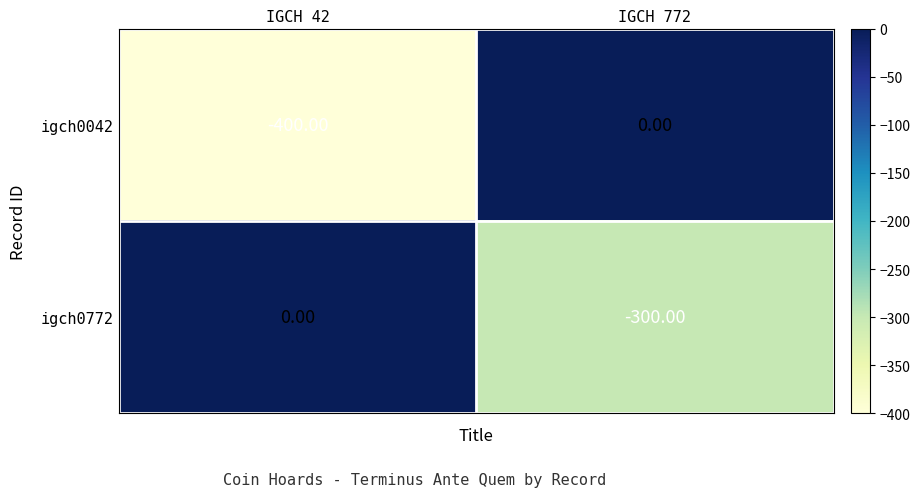

Rank the series at IGCH 772 from lowest to highest value.

igch0772, igch0042